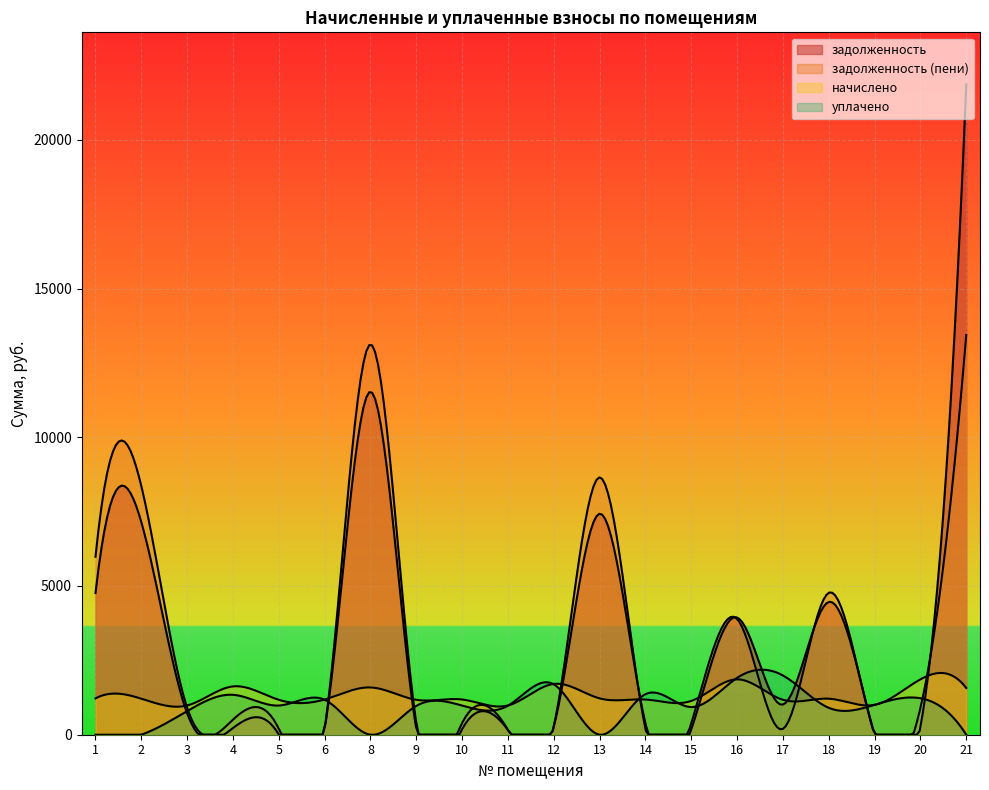

List the series in order of their peak value, lowest first.

начислено, уплачено, задолженность (пени), задолженность